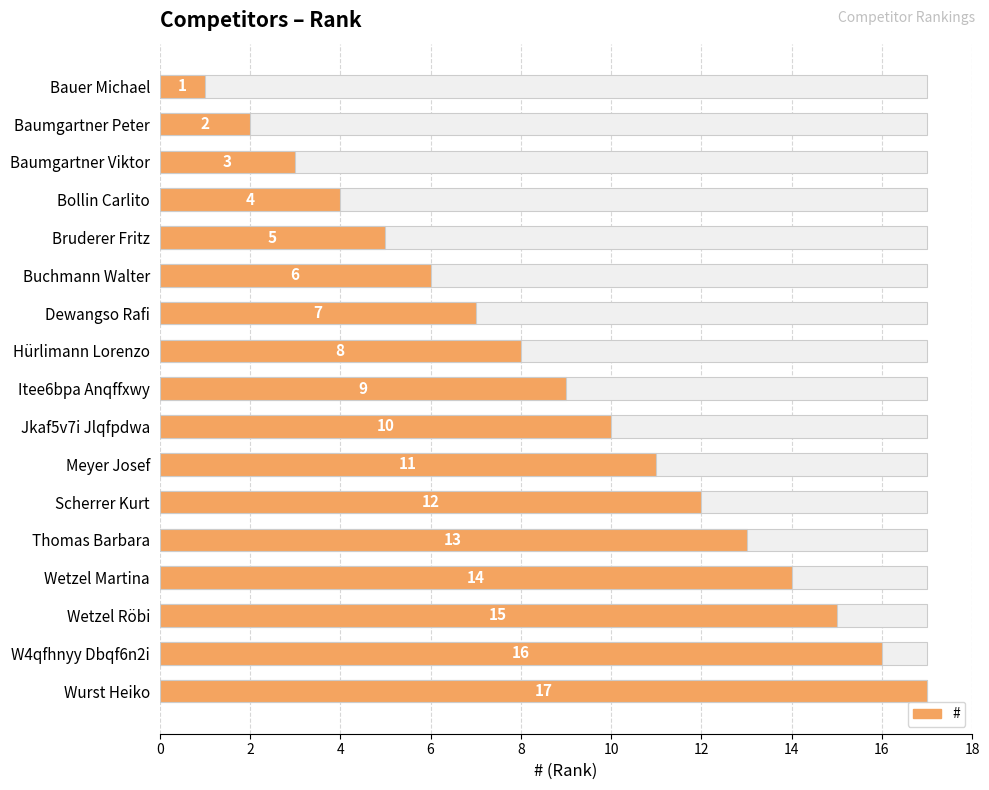

What is the average value?

9